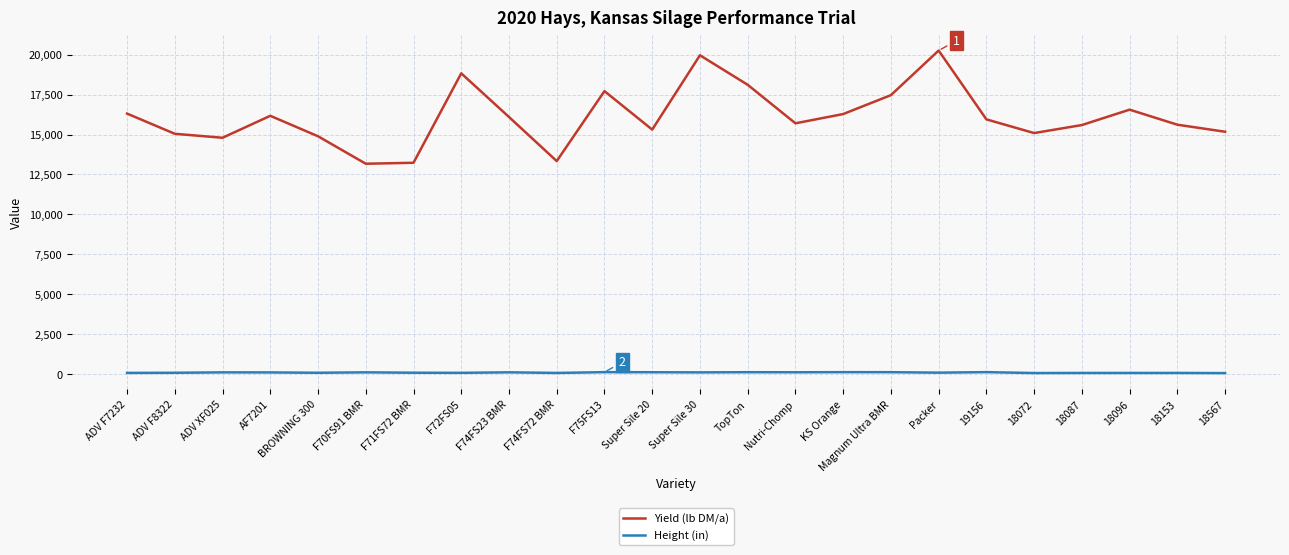

The Yield (lb DM/a) series shows 28285.1 at Packer. True or false?

False